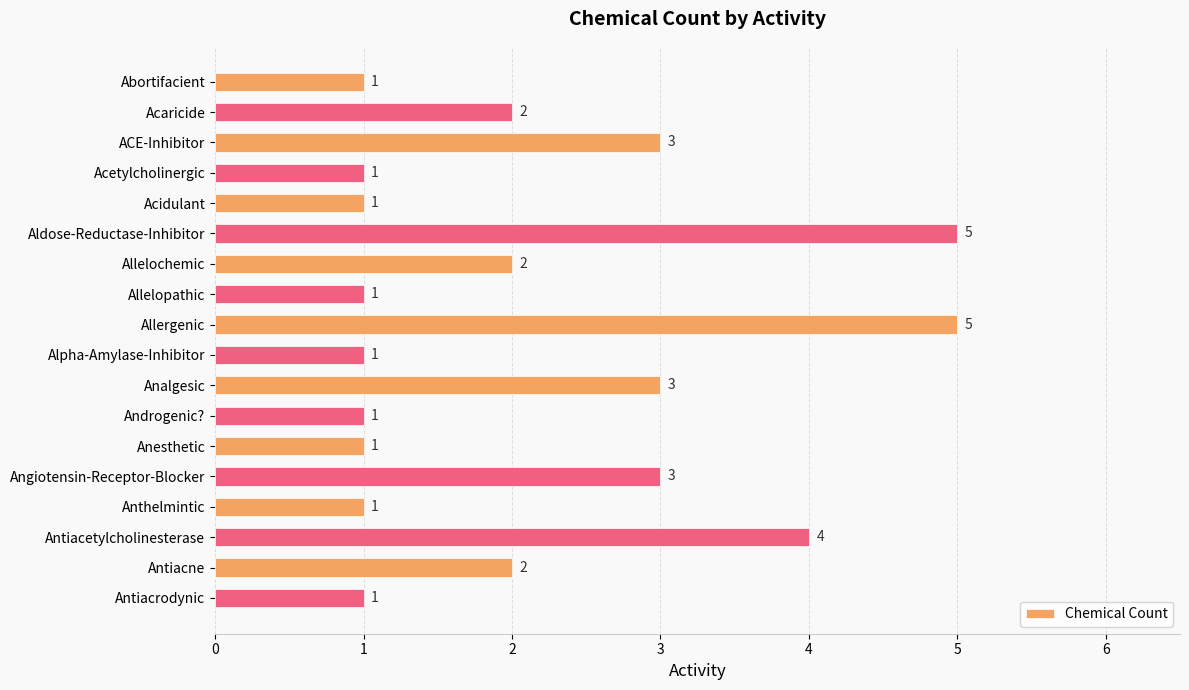

How many values are below 2?

9